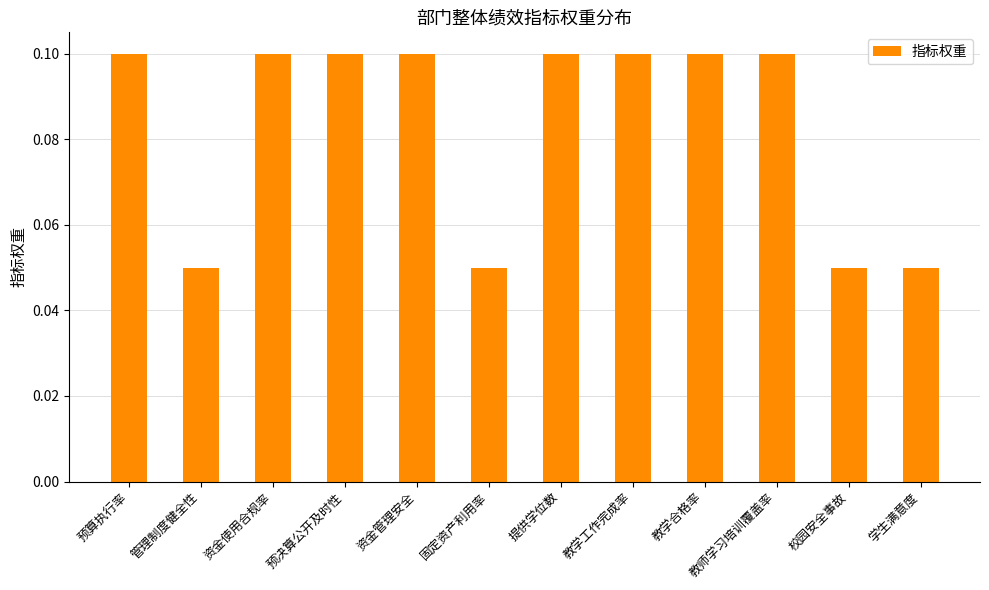

What is the sum of all values?

1.0